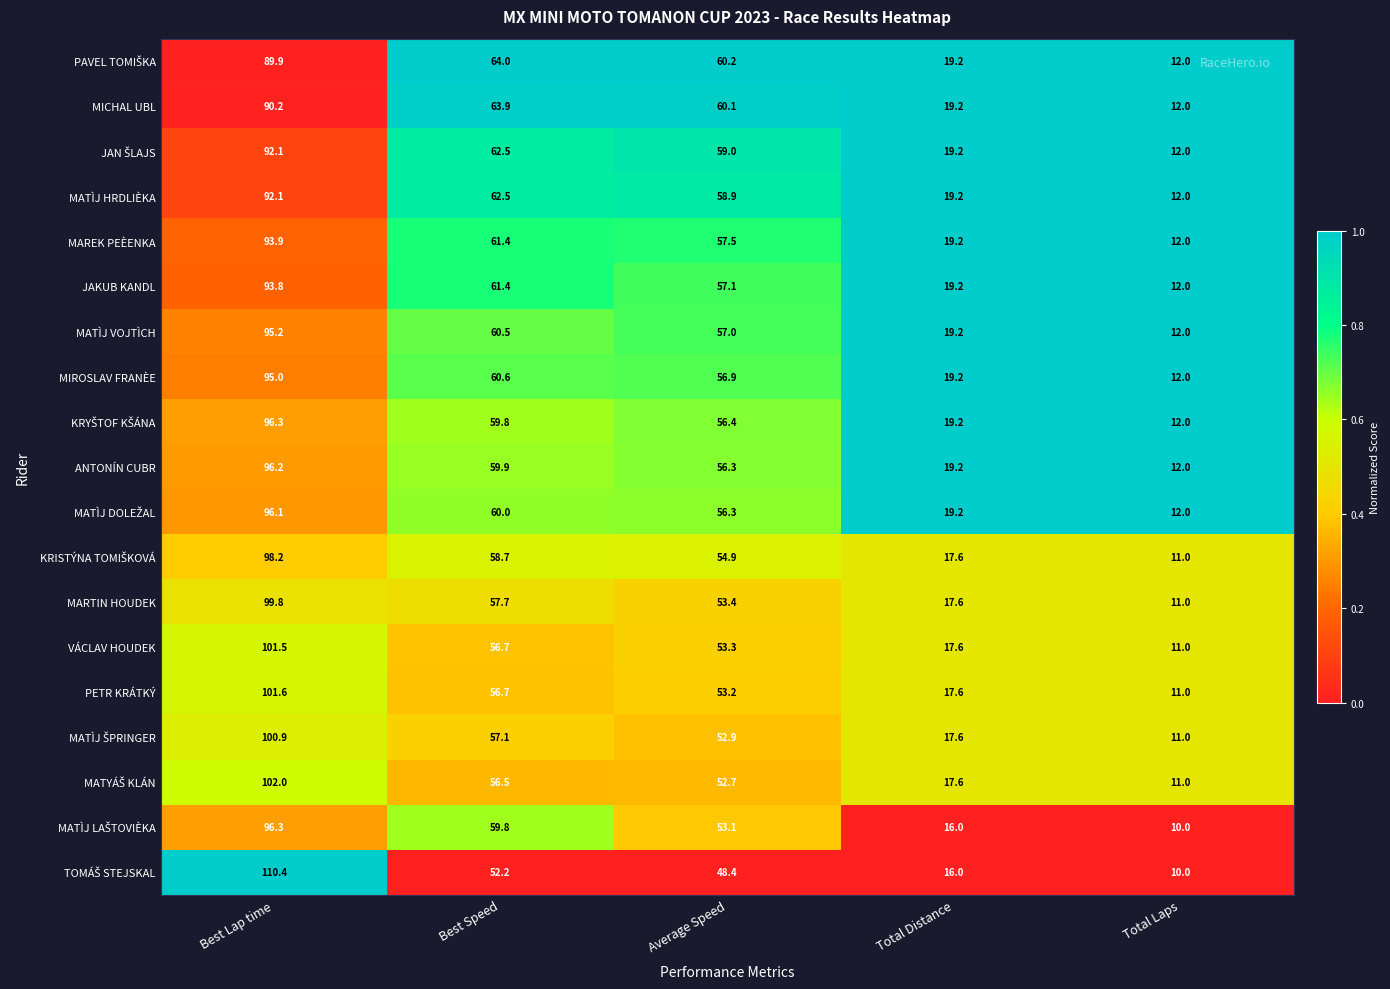

Rank the categories by MAREK PEÈENKA value from highest to lowest.

Best Lap time, Best Speed, Average Speed, Total Distance, Total Laps